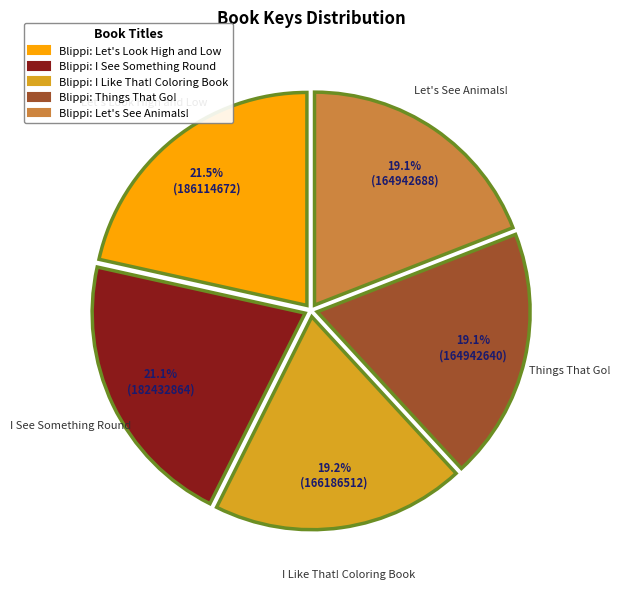

Does Blippi: I See Something Round represent more than half of the total?

No